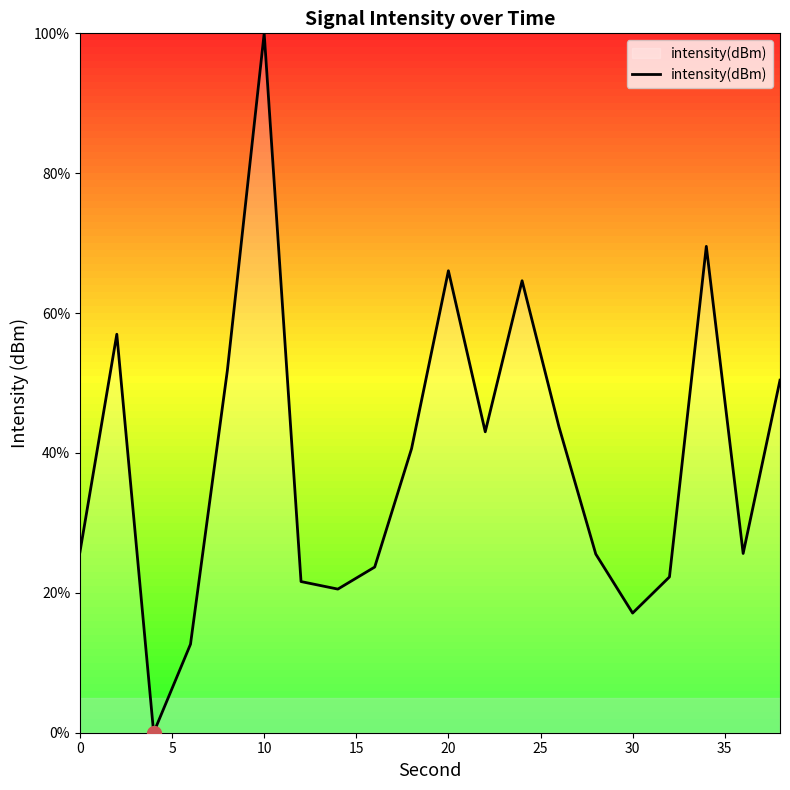

What is the greatest value displayed?

100.0